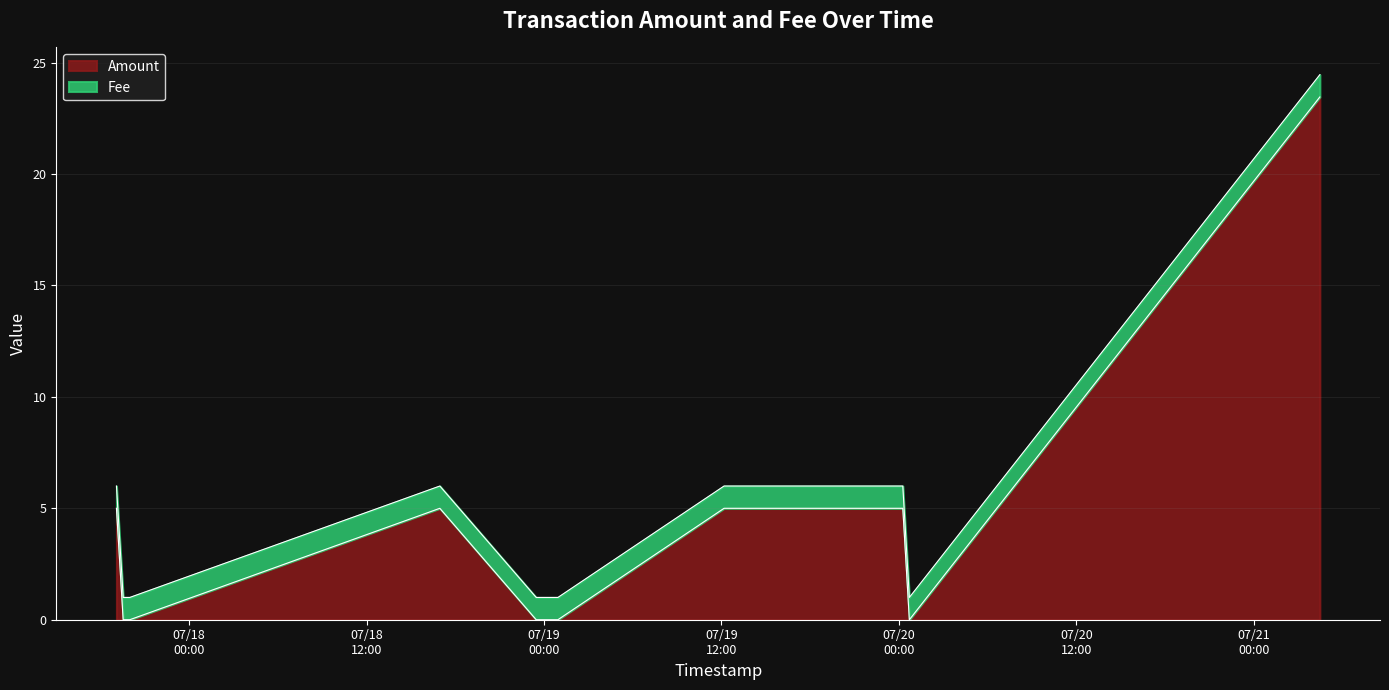

What is the difference between the values at 2016-07-18 16:57:05 and 2016-07-18 23:38:57?

5.0